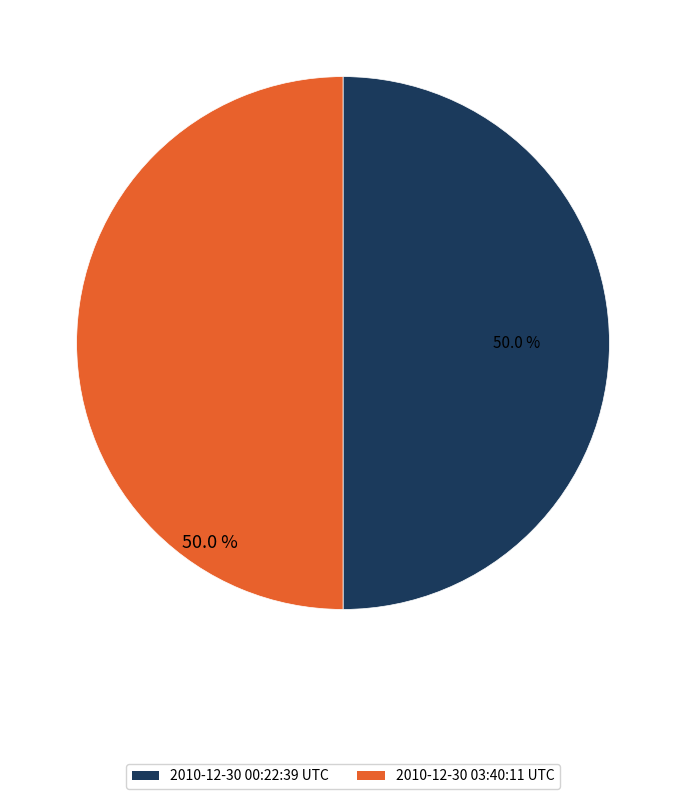

What percentage is the 2010-12-30 00:22:39 UTC slice, to the nearest percent?

50%